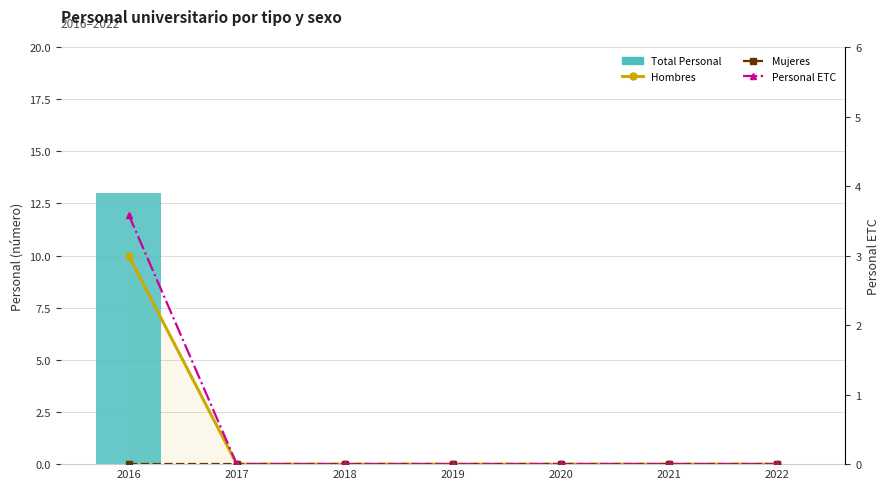

At which label is Hombres closest to 5?

2016